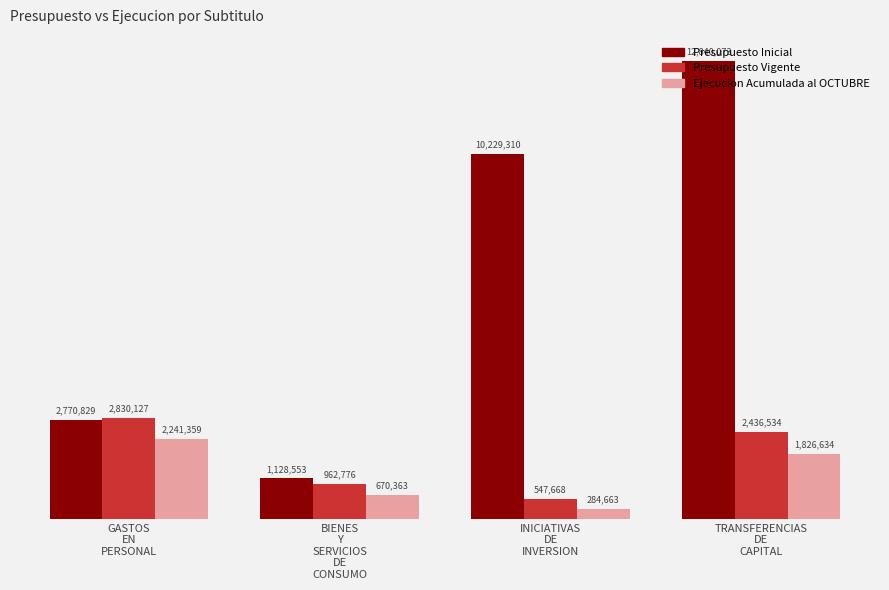

At which label is Presupuesto Inicial closest to 6984313?

INICIATIVAS
DE
INVERSION